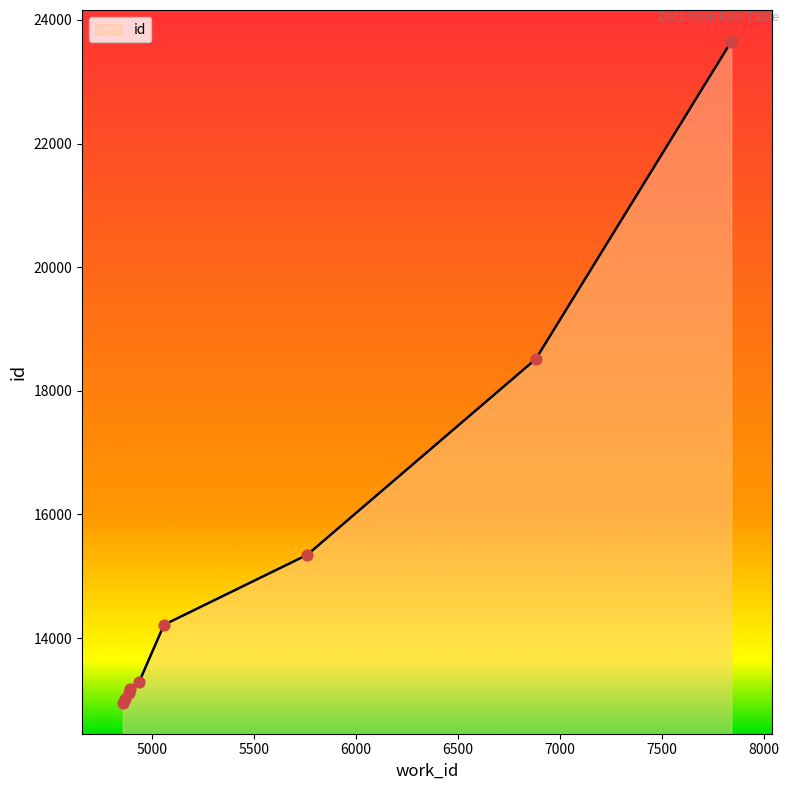

Between 4866 and 4887, which is larger?

4887